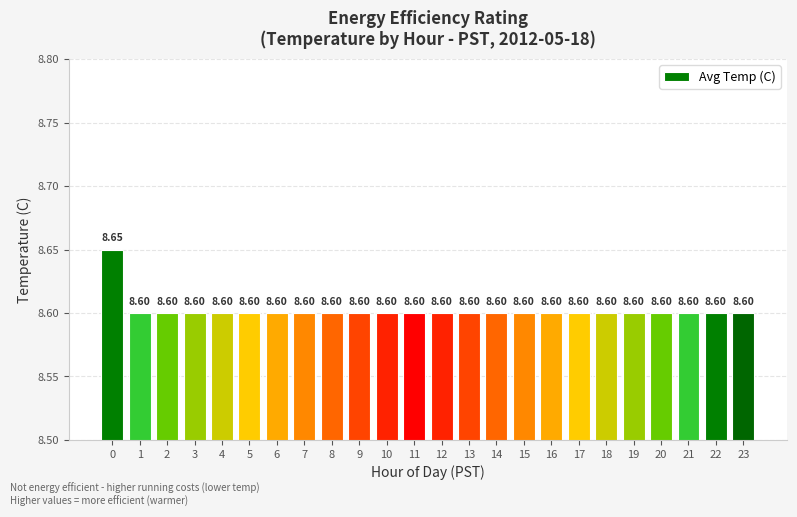

What is the smallest value displayed?

8.6